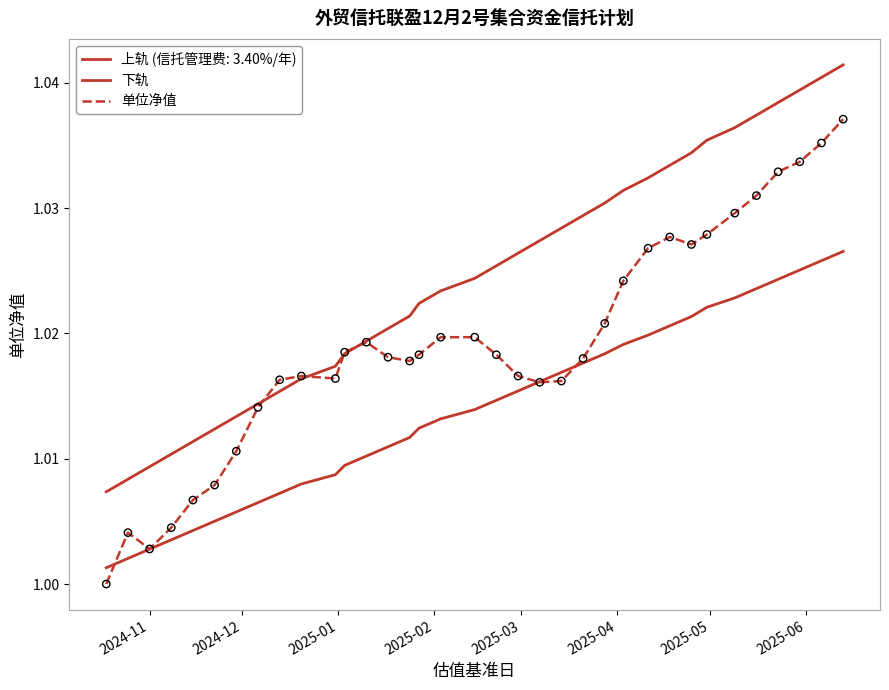

How many lines are shown in the chart?

3